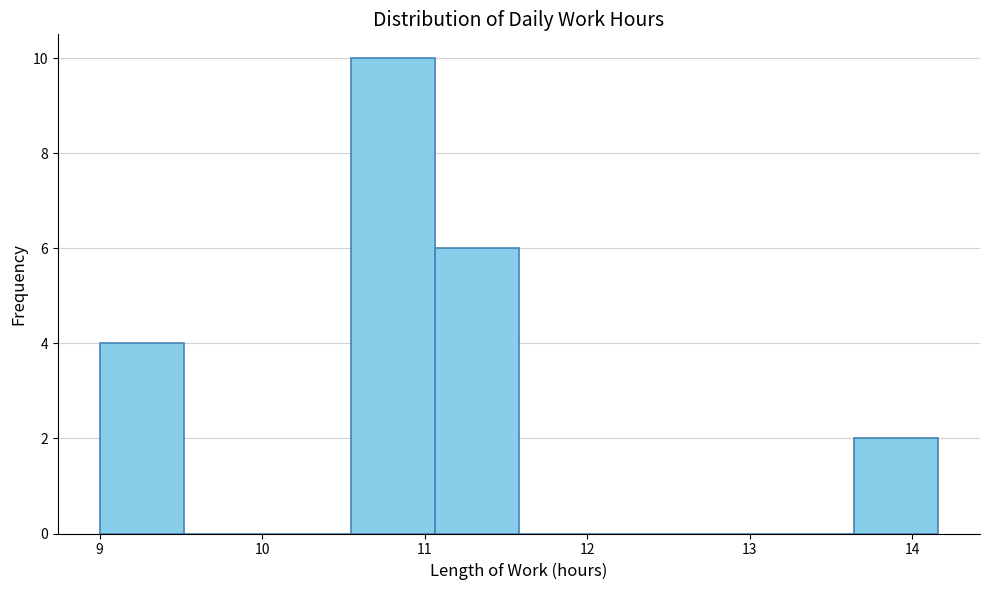

Reading left to right, transcribe this chart: for each bar, give the range it covers on the x-axis and its height. Neither the bar edges nor the heights are printed on the chart, so give them approximately, as read against the axes.

9.0 to 9.5: 4
9.5 to 10.0: 0
10.0 to 10.5: 0
10.5 to 11.1: 10
11.1 to 11.6: 6
11.6 to 12.1: 0
12.1 to 12.6: 0
12.6 to 13.1: 0
13.1 to 13.6: 0
13.6 to 14.2: 2